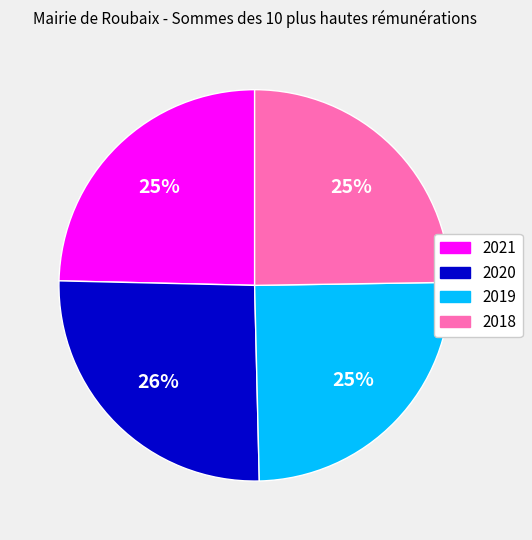

The 2018 slice represents 25% of the pie. True or false?

True